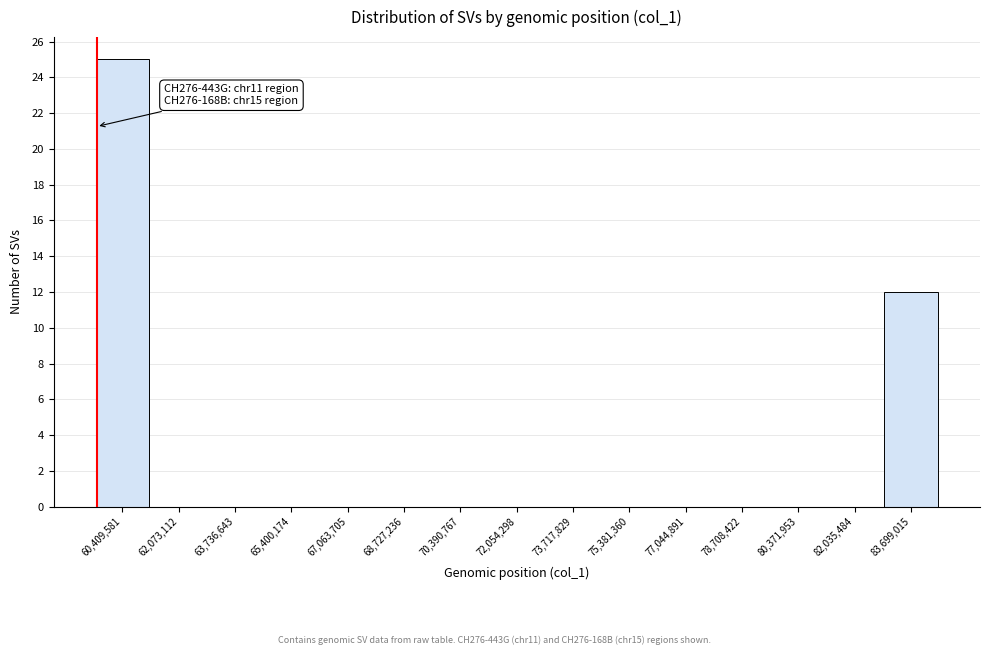

Reading right to left, what are all the values shown in this chart?

83,699,015=12	82,035,484=0	80,371,953=0	78,708,422=0	77,044,891=0	75,381,360=0	73,717,829=0	72,054,298=0	70,390,767=0	68,727,236=0	67,063,705=0	65,400,174=0	63,736,643=0	62,073,112=0	60,409,581=25